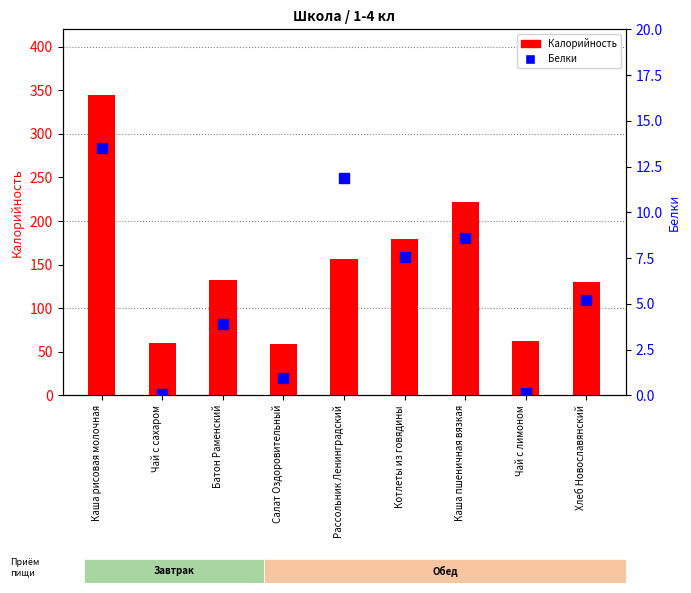

Reading right to left, what are all the values shown in this chart?

Калорийность: Хлеб Новославянский=130.0	Чай с лимоном=62.0	Каша пшеничная вязкая=221.5	Котлеты из говядины=179.0	Рассольник Ленинградский=156.0	Салат Оздоровительный=59.0	Батон Раменский=132.5	Чай с сахаром=60.0	Каша рисовая молочная=345.0
Белки: Хлеб Новославянский=5.2	Чай с лимоном=0.1	Каша пшеничная вязкая=8.6	Котлеты из говядины=7.6	Рассольник Ленинградский=11.9	Салат Оздоровительный=0.9	Батон Раменский=3.9	Чай с сахаром=0.1	Каша рисовая молочная=13.5